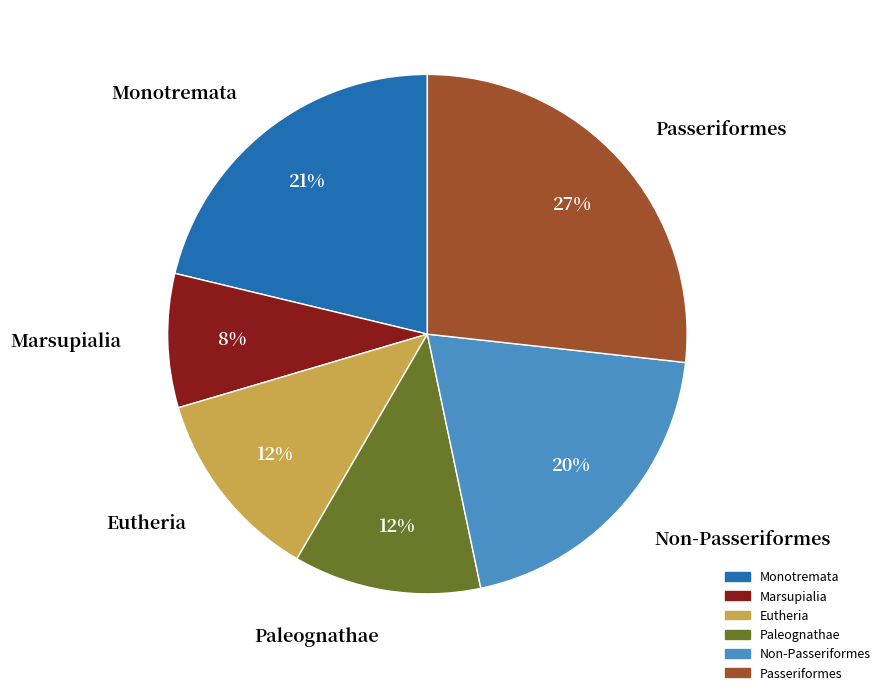

Do Eutheria and Monotremata together represent more than half of the pie?

No